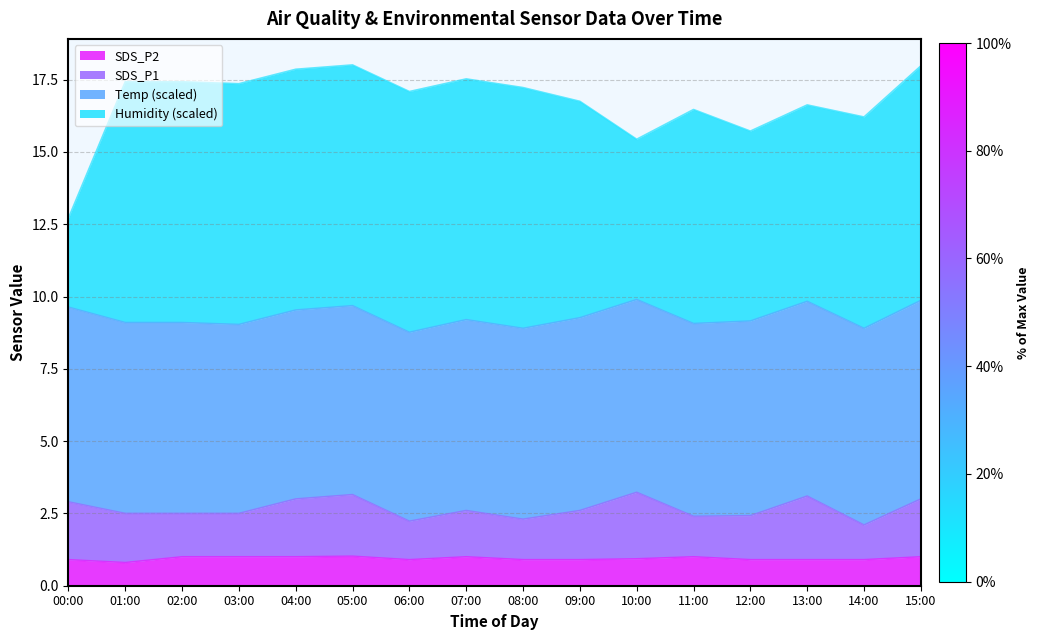

What is the minimum value for SDS_P2?

0.8